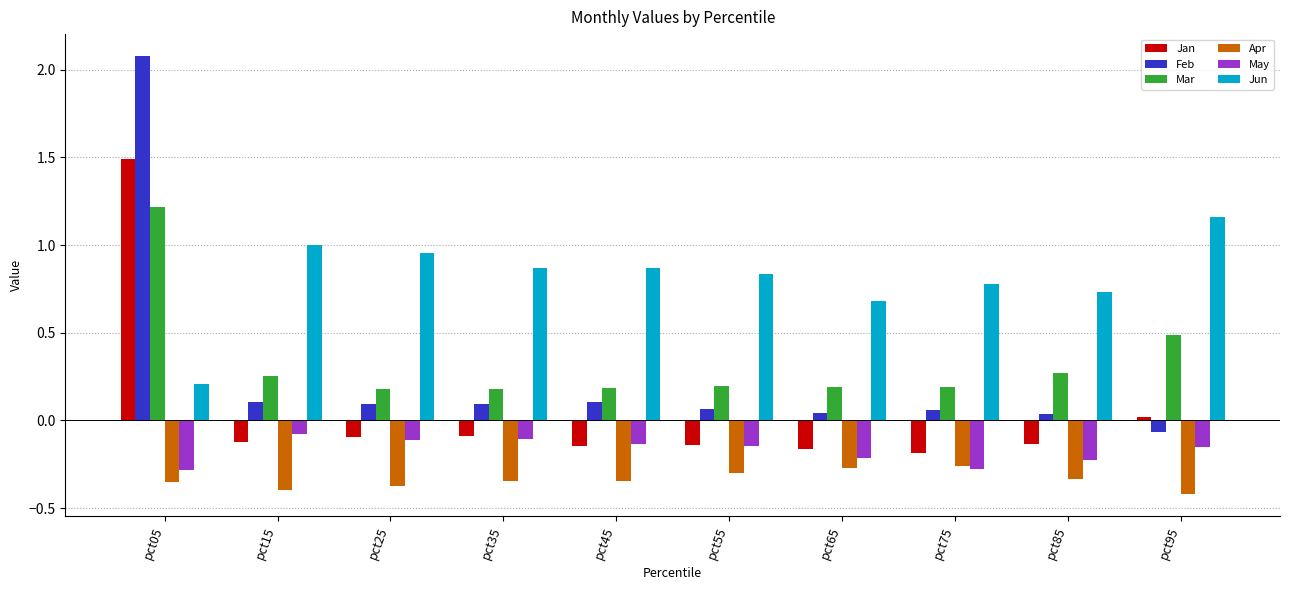

What is the sum of all May values?

-1.7